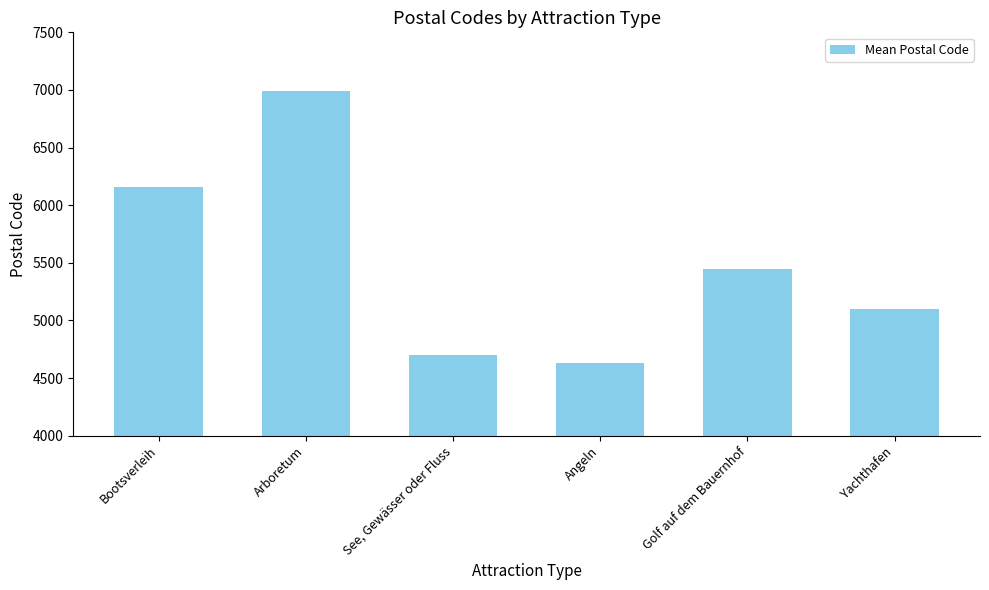

List the labels in order of value, largest first.

Arboretum, Bootsverleih, Golf auf dem Bauernhof, Yachthafen, See, Gewässer oder Fluss, Angeln